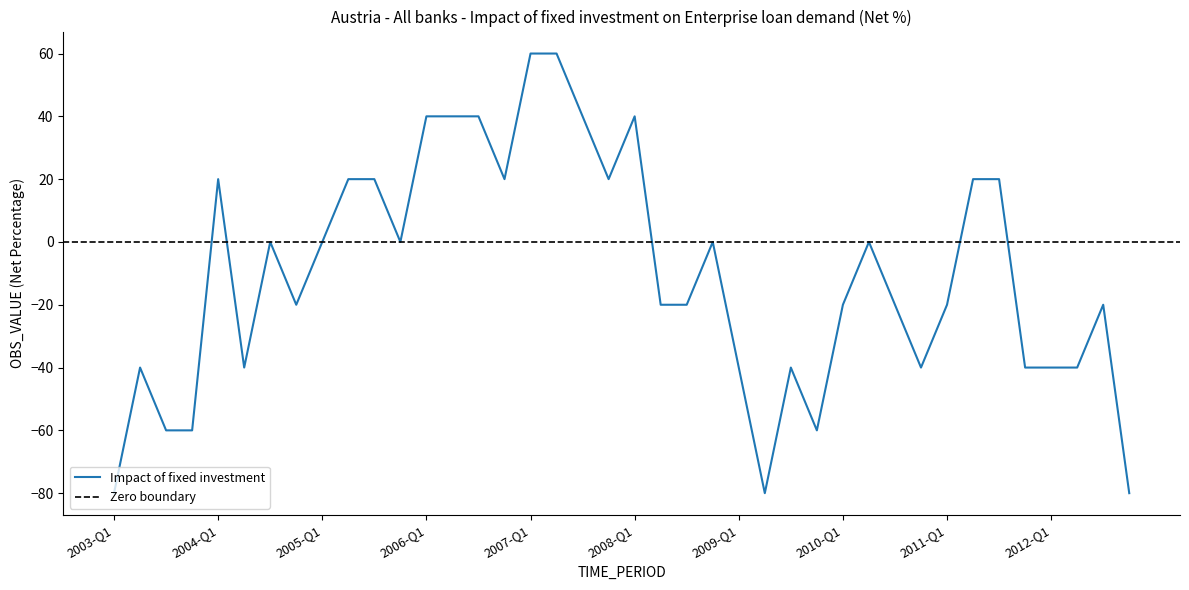

How many values are below -20?

14